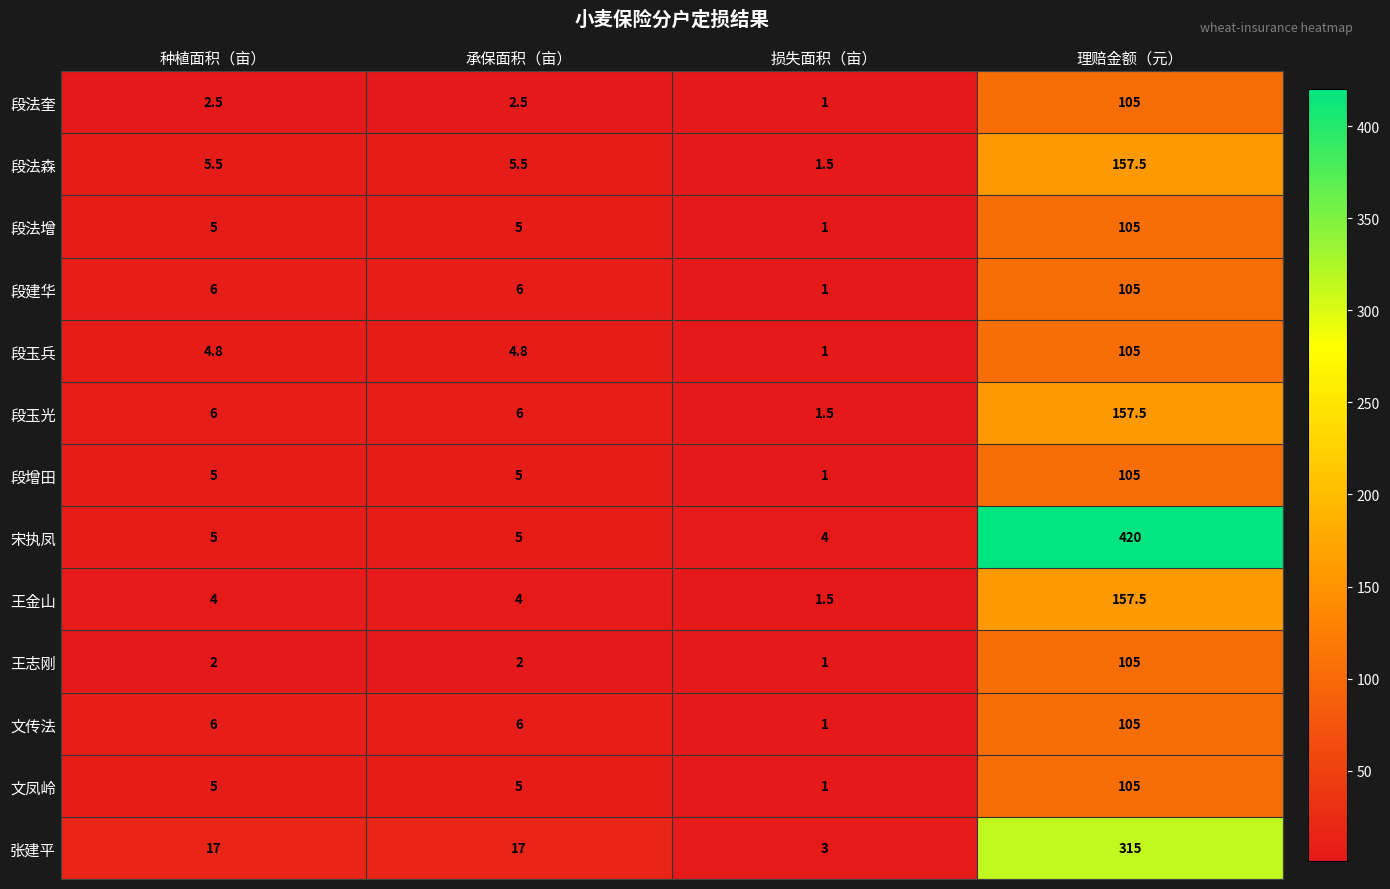

What is the average value of the 段法森 series?

42.5